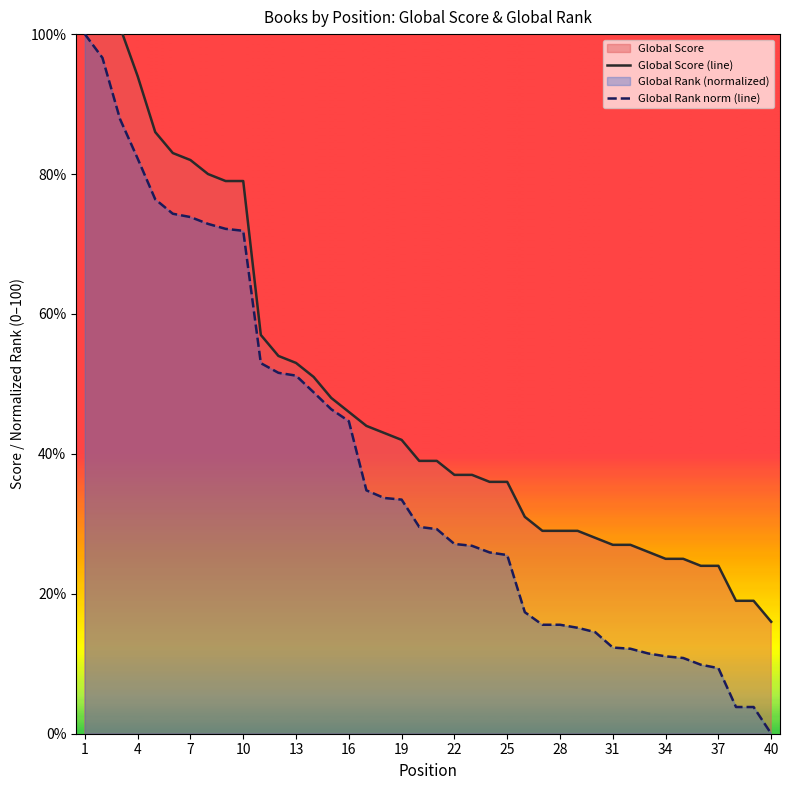

Is it true that Global Score (line) equals 52.3 at 20?

False